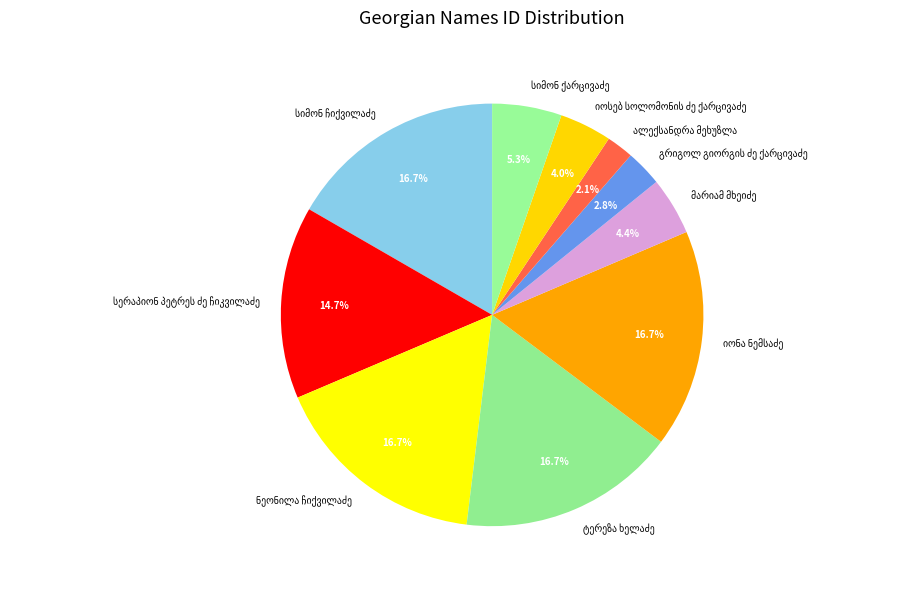

Count the number of slices in the pie.

10